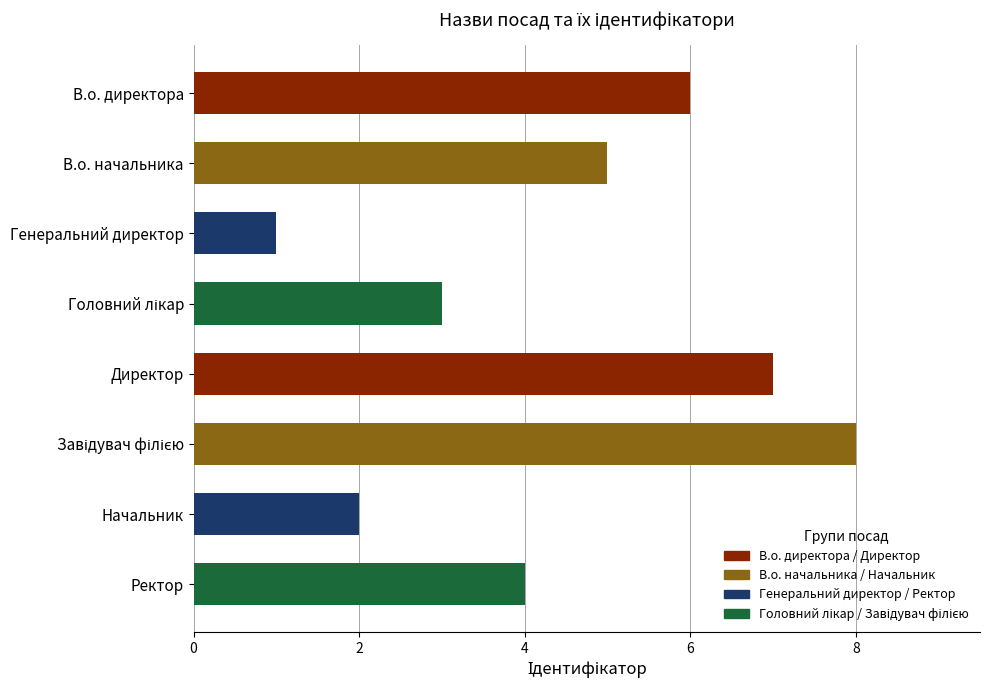

Count the values in the range 3 to 7.

5